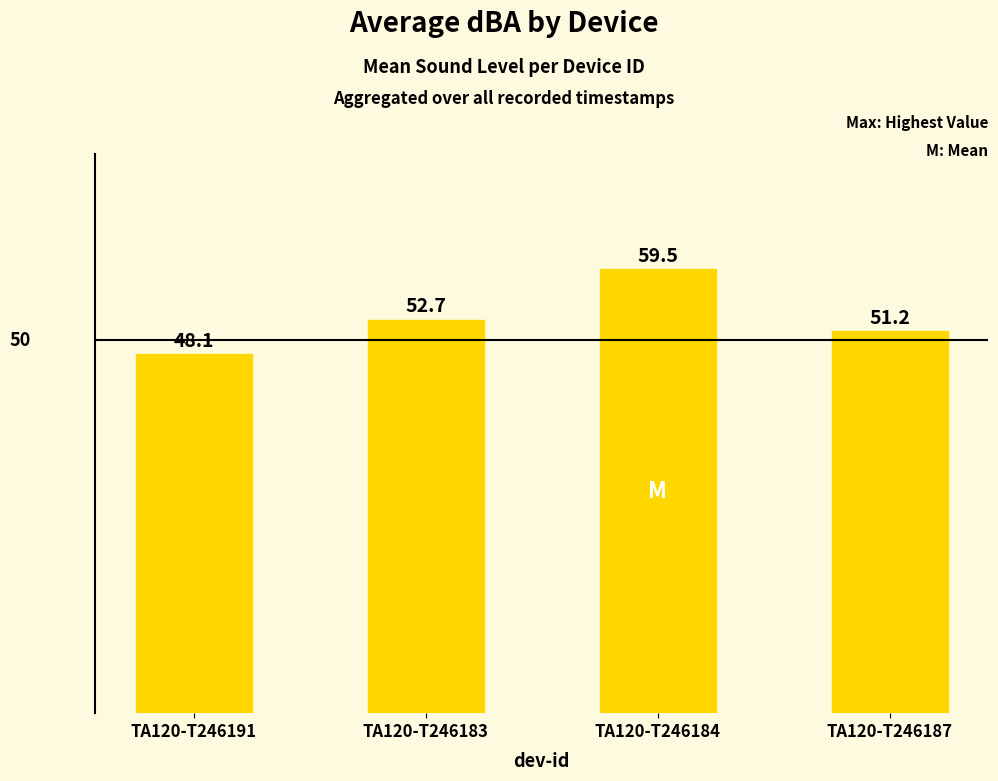

What is the greatest value displayed?

59.5